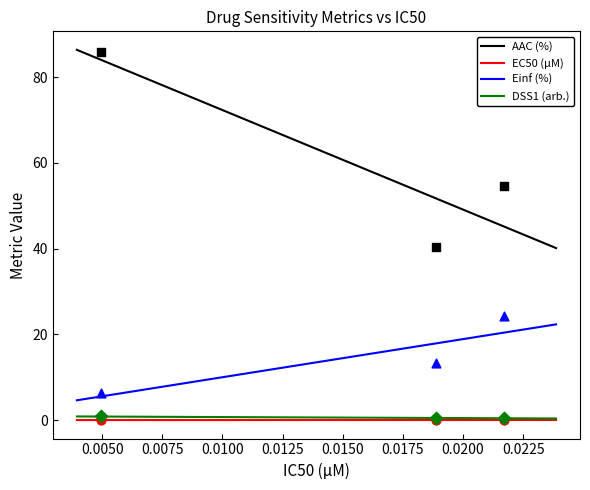

Which series reaches the maximum Y coordinate?

AAC (%)